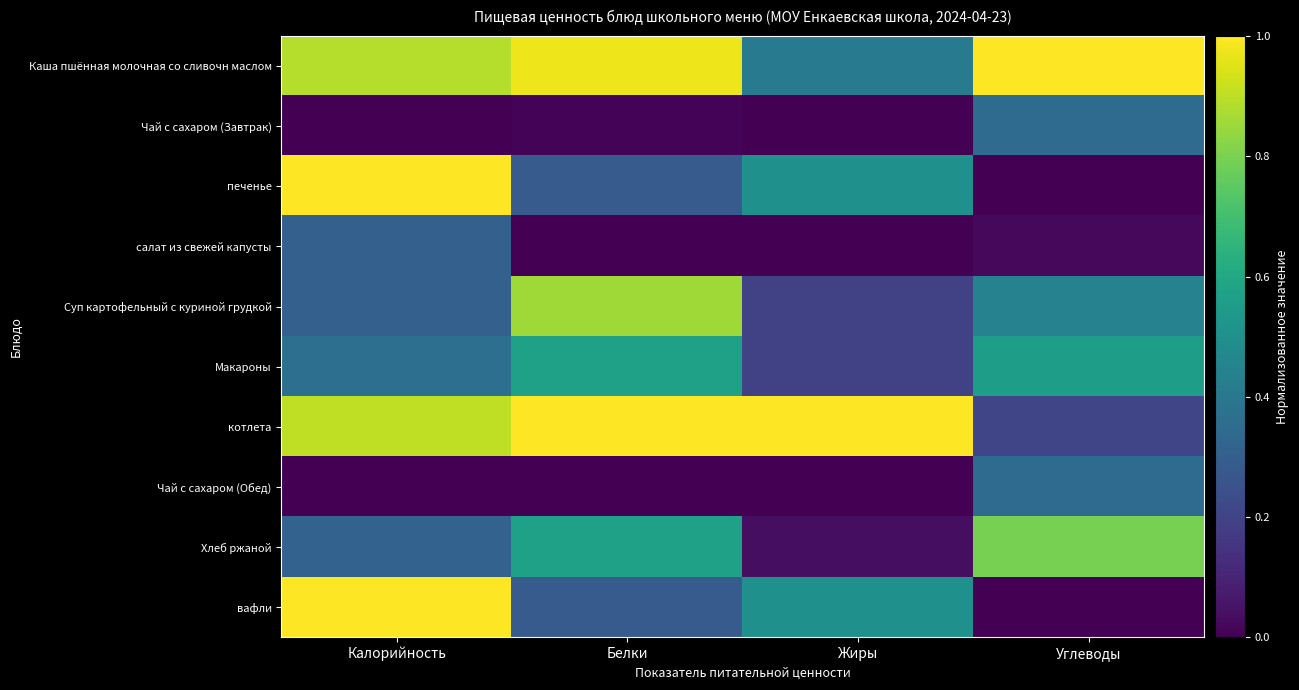

Reading left to right, extract all data points from this chart.

Каша пшённая молочная со сливочн маслом: Калорийность=0.9	Белки=1.0	Жиры=0.4	Углеводы=1.0
Чай с сахаром (Завтрак): Калорийность=0.0	Белки=0.0	Жиры=0.0	Углеводы=0.4
печенье: Калорийность=1.0	Белки=0.3	Жиры=0.5	Углеводы=0.0
салат из свежей капусты: Калорийность=0.3	Белки=0.0	Жиры=0.0	Углеводы=0.0
Суп картофельный с куриной грудкой: Калорийность=0.3	Белки=0.9	Жиры=0.2	Углеводы=0.4
Макароны: Калорийность=0.4	Белки=0.6	Жиры=0.2	Углеводы=0.6
котлета: Калорийность=0.9	Белки=1.0	Жиры=1.0	Углеводы=0.2
Чай с сахаром (Обед): Калорийность=0.0	Белки=0.0	Жиры=0.0	Углеводы=0.4
Хлеб ржаной: Калорийность=0.3	Белки=0.6	Жиры=0.0	Углеводы=0.8
вафли: Калорийность=1.0	Белки=0.3	Жиры=0.5	Углеводы=0.0